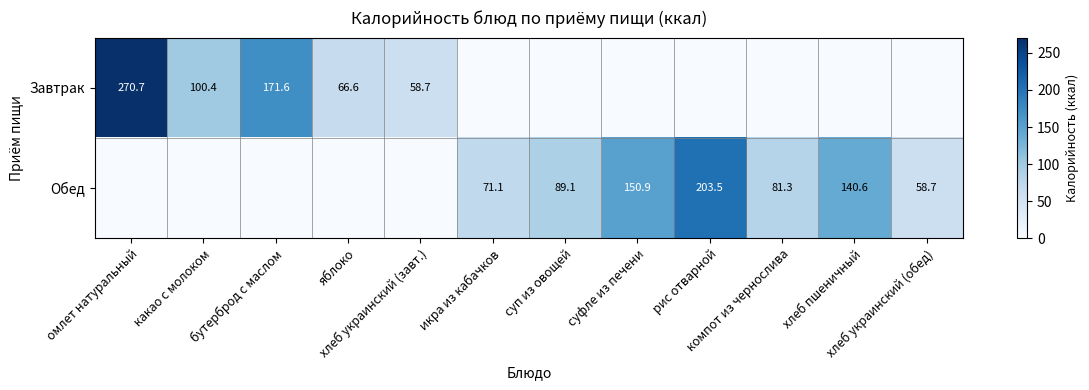

The value of Обед at компот из чернослива is 81.3. True or false?

True